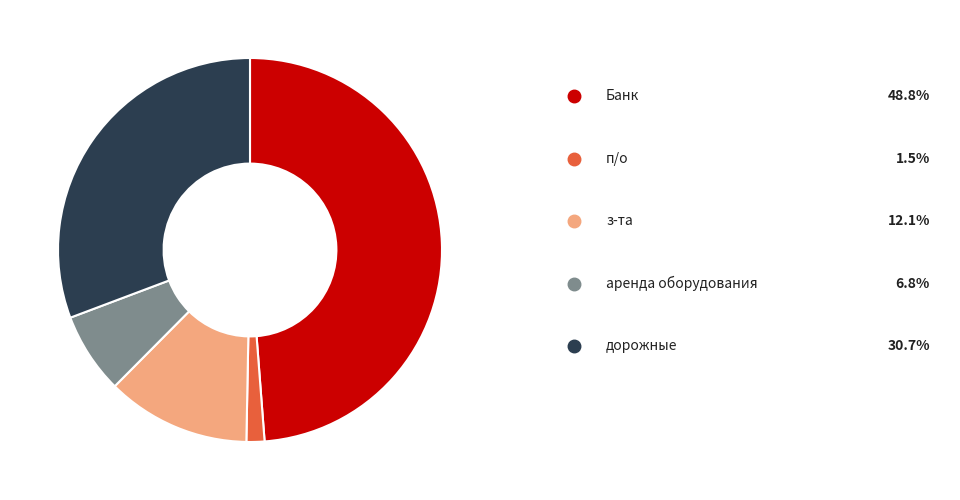

Is there a majority slice in this chart?

No